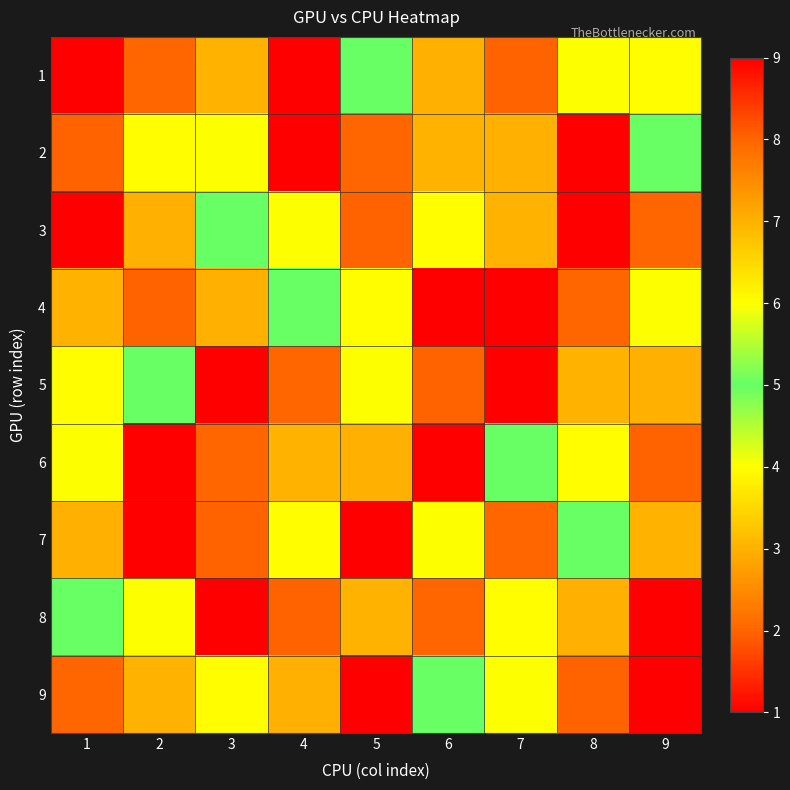

List the series in order of their peak value, highest first.

1, 2, 3, 4, 5, 6, 7, 8, 9